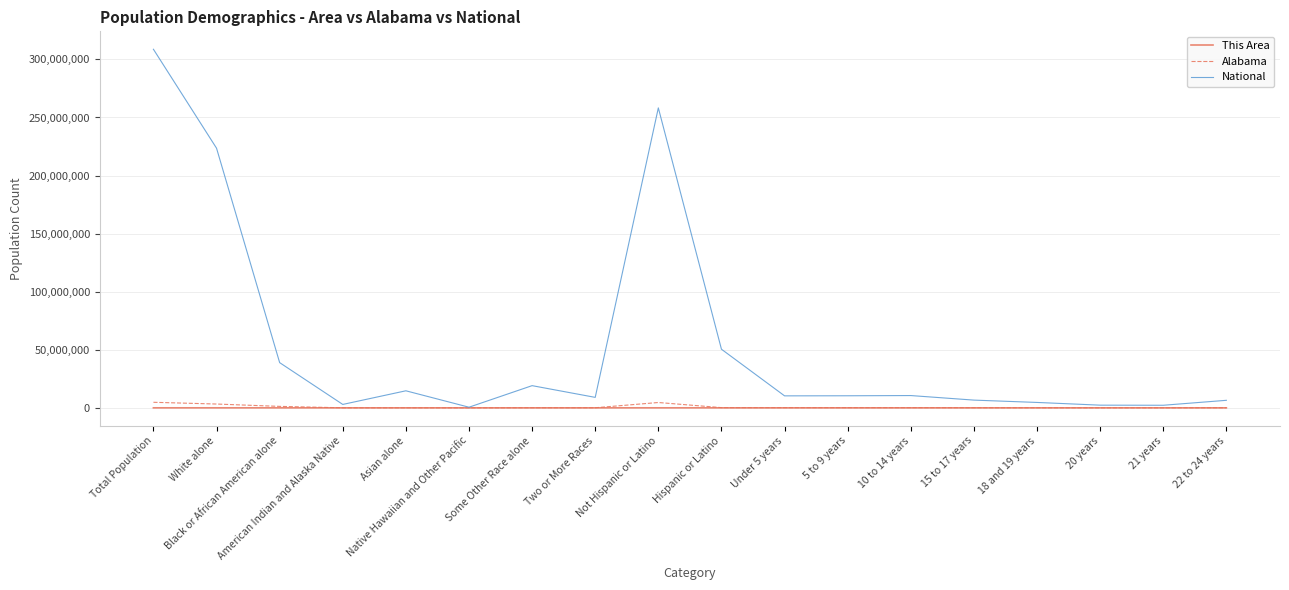

True or false: National has a value of 258267944 at Not Hispanic or Latino.

True